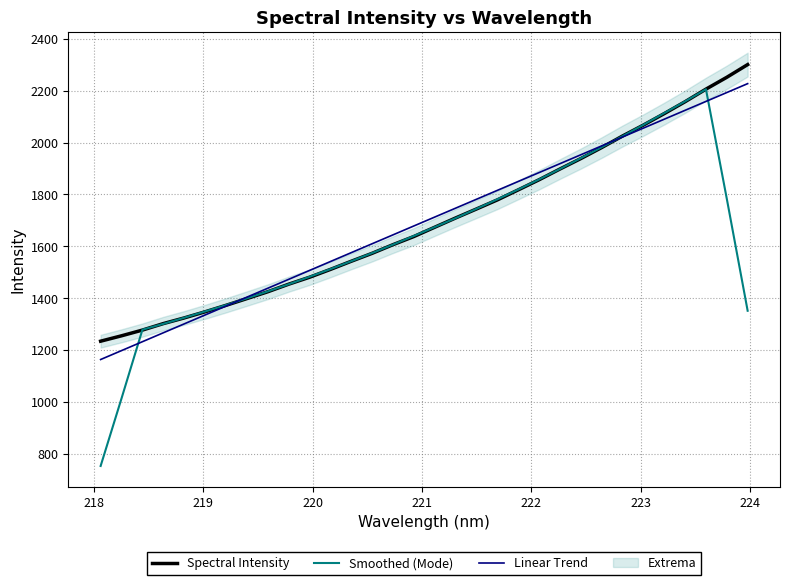

What is the smallest value displayed?

753.4